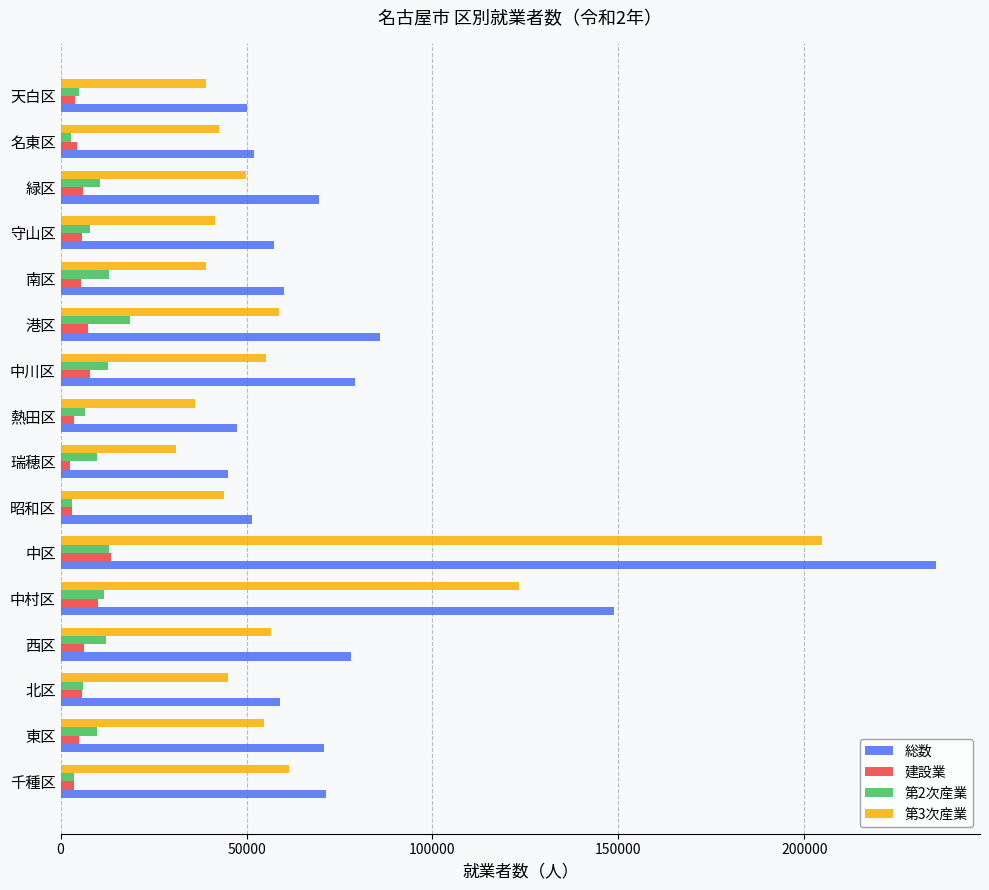

What is the sum of all 建設業 values?

93810